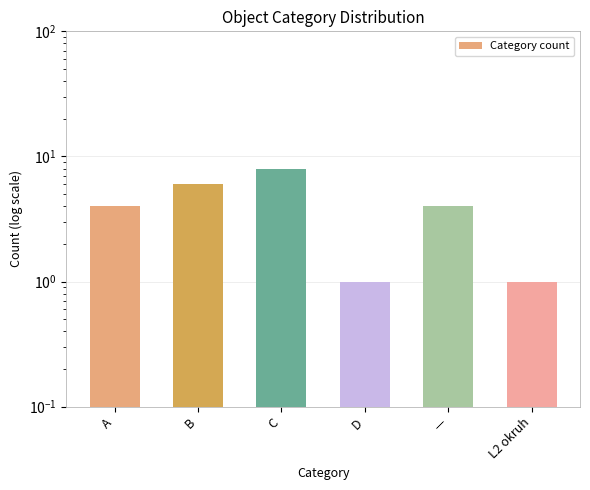

True or false: the data shows 6 at A.

False